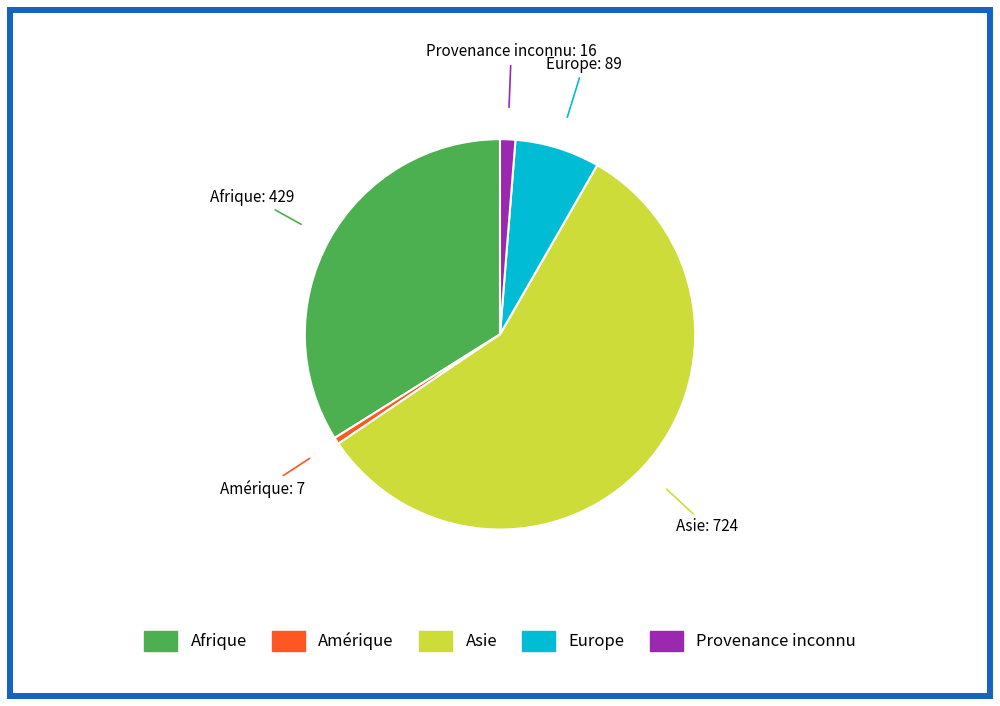

Which slice is the smallest?

Amérique